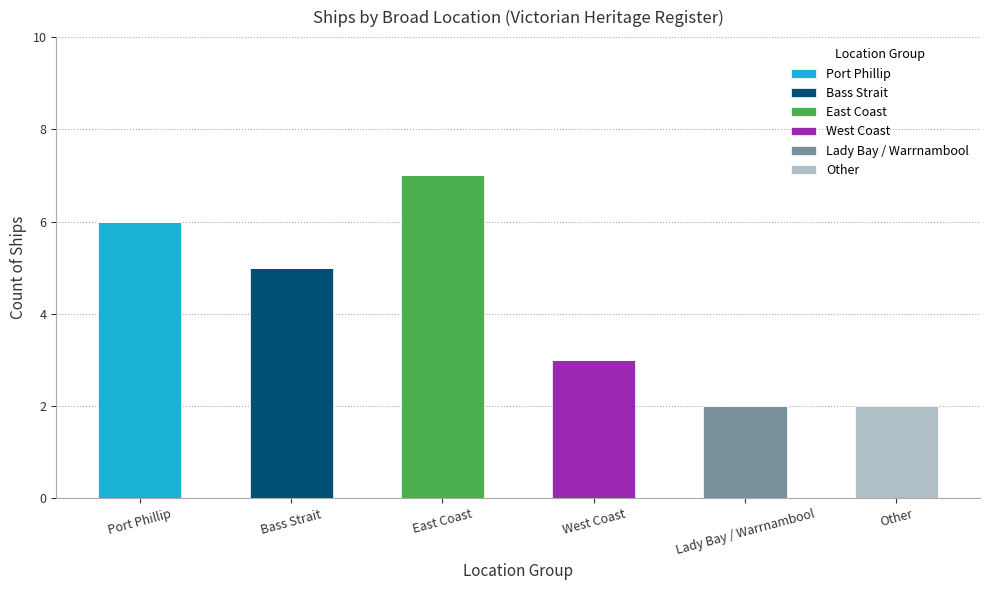

Are the bars grouped side by side (vs. stacked)?

No